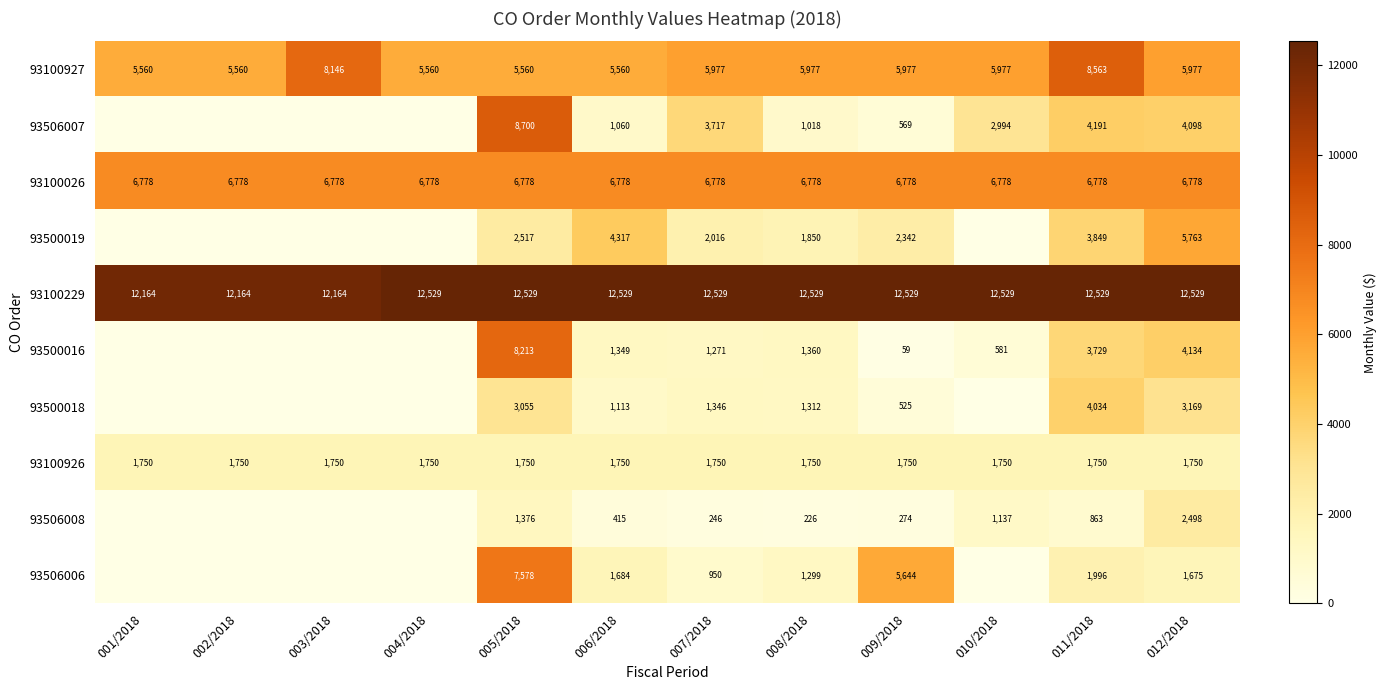

The 93500019 series shows 582 at 009/2018. True or false?

False